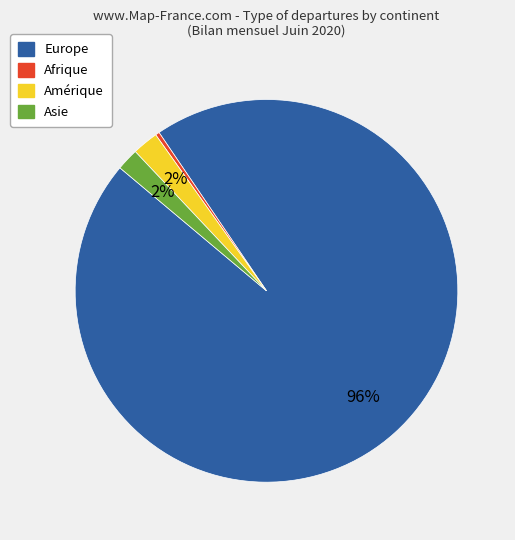

Is there a majority slice in this chart?

Yes